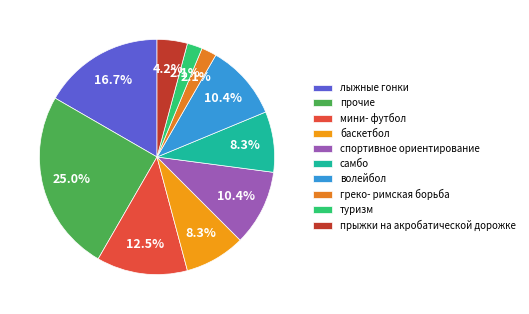

Rank the categories by value from highest to lowest.

прочие, лыжные гонки, мини- футбол, спортивное ориентирование, волейбол, баскетбол, самбо, прыжки на акробатической дорожке, греко- римская борьба, туризм